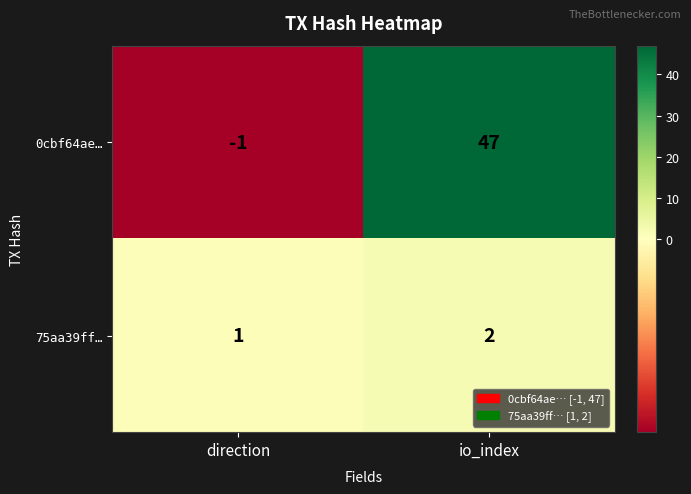

Which series changed the most between direction and io_index?

0cbf64ae…